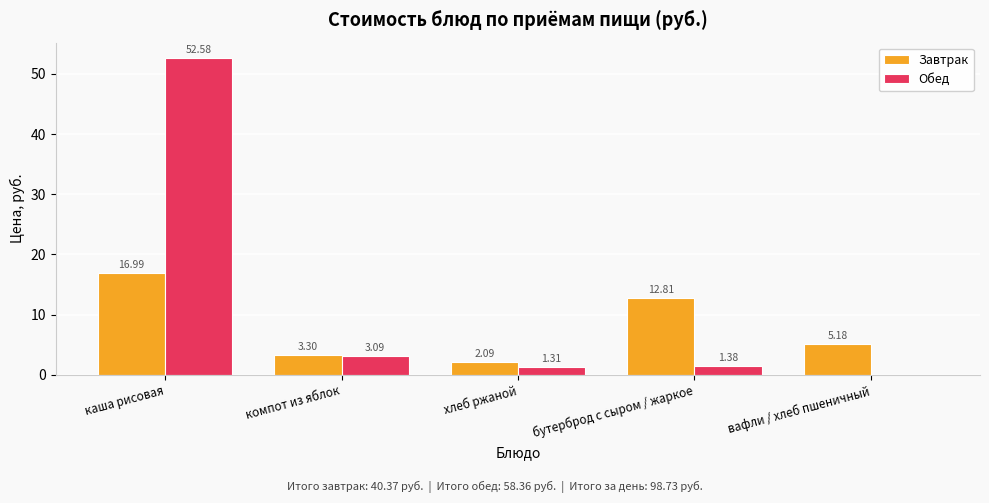

Where does the Обед series first go above 1?

каша рисовая